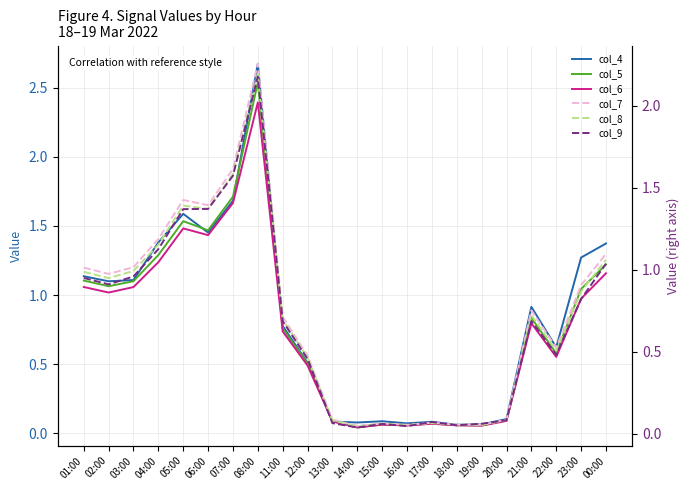

Rank the series at 08:00 from highest to lowest value.

col_4, col_5, col_6, col_7, col_8, col_9